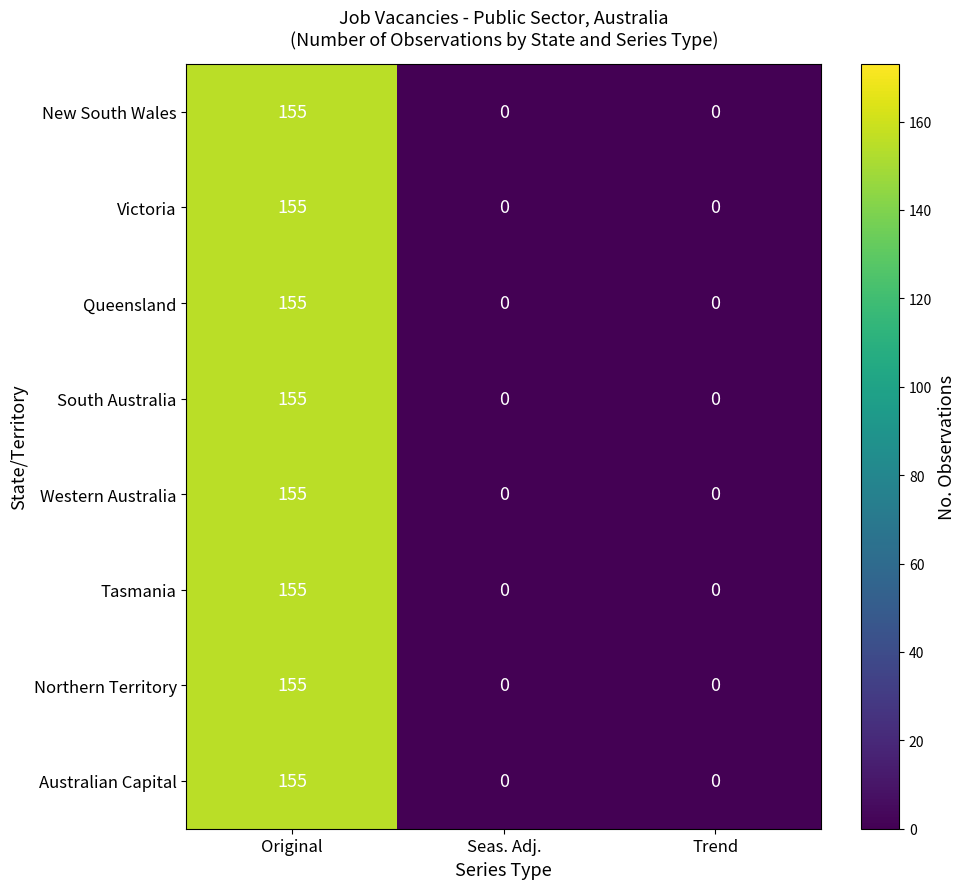

The Australian Capital series shows 81 at Original. True or false?

False